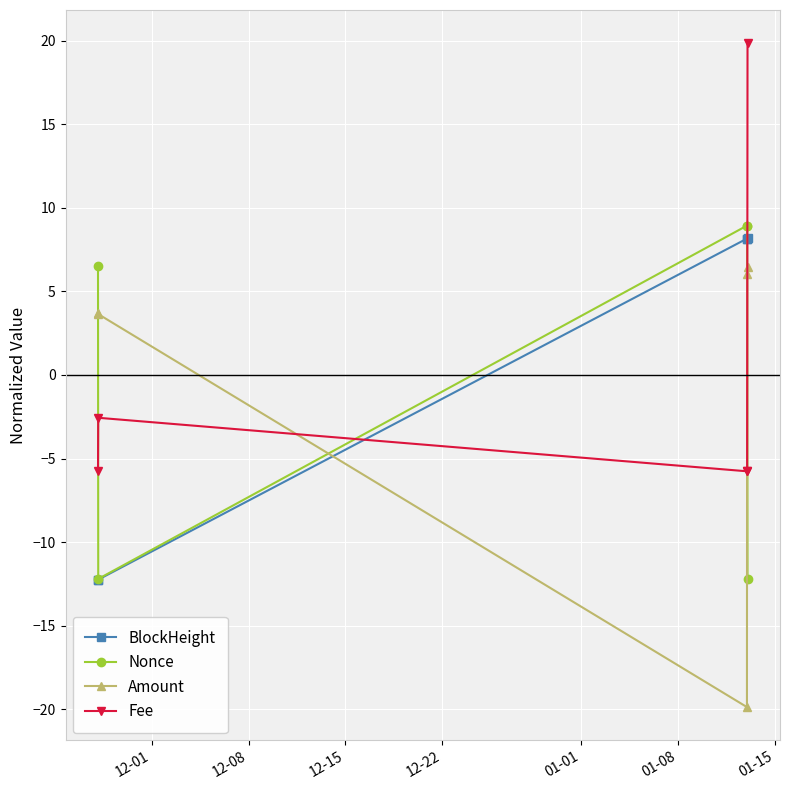

What is the value of the Amount point at the 5th from the left?

6.5